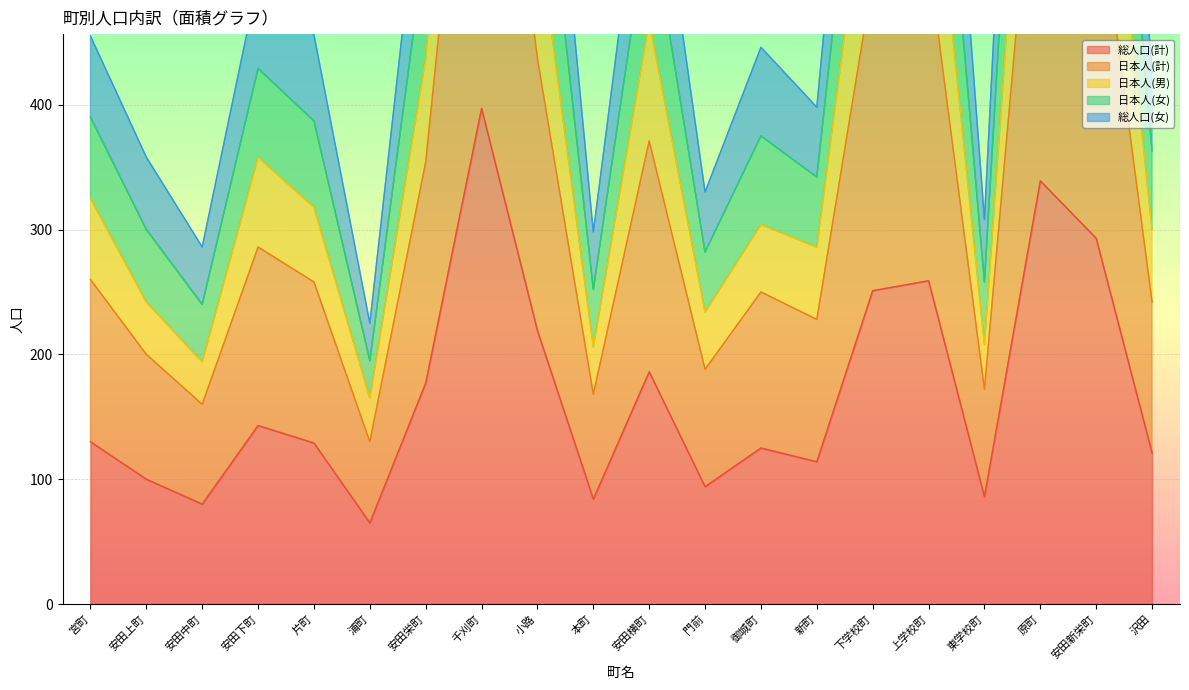

Between 浦町 and 安田下町, which is larger?

安田下町